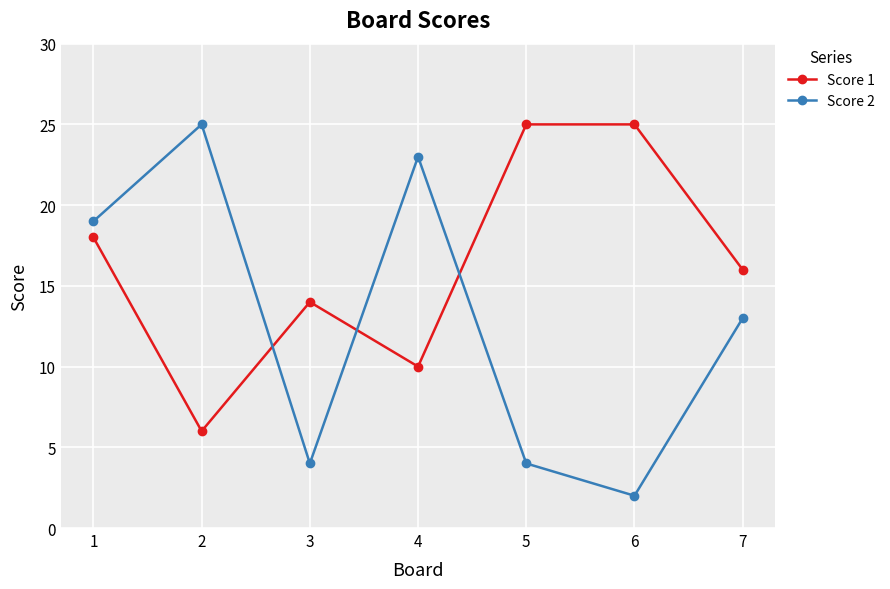

What is the difference between the second highest and minimum values in the Score 1 series?

19